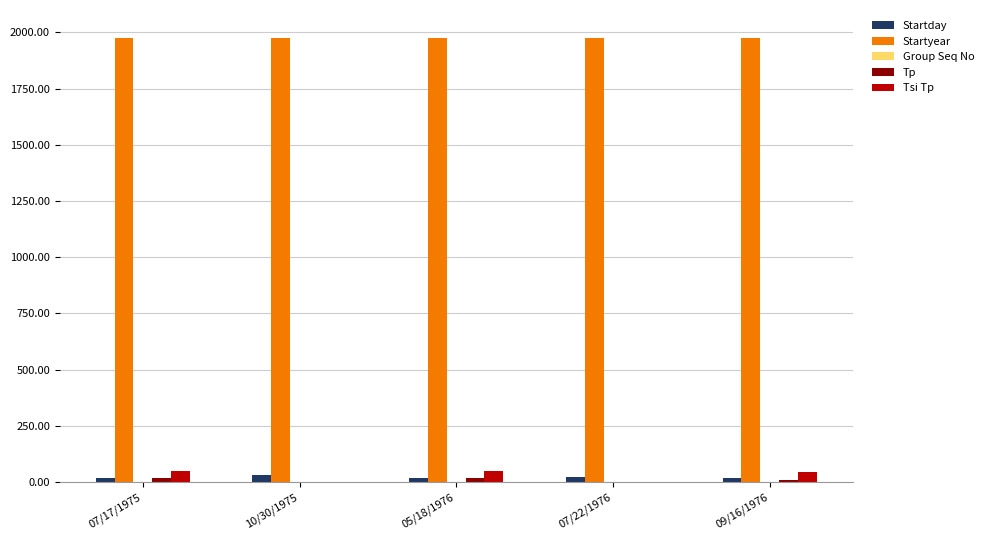

Which series has the largest total across all categories?

Startyear